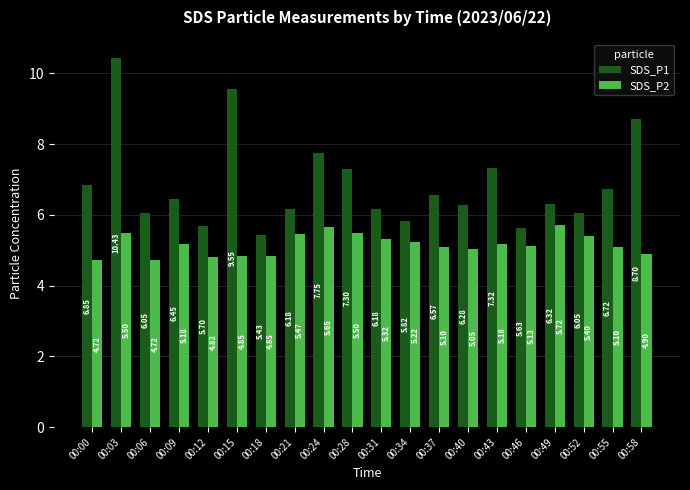

What is the difference between the highest and lowest values at 00:03?

4.9